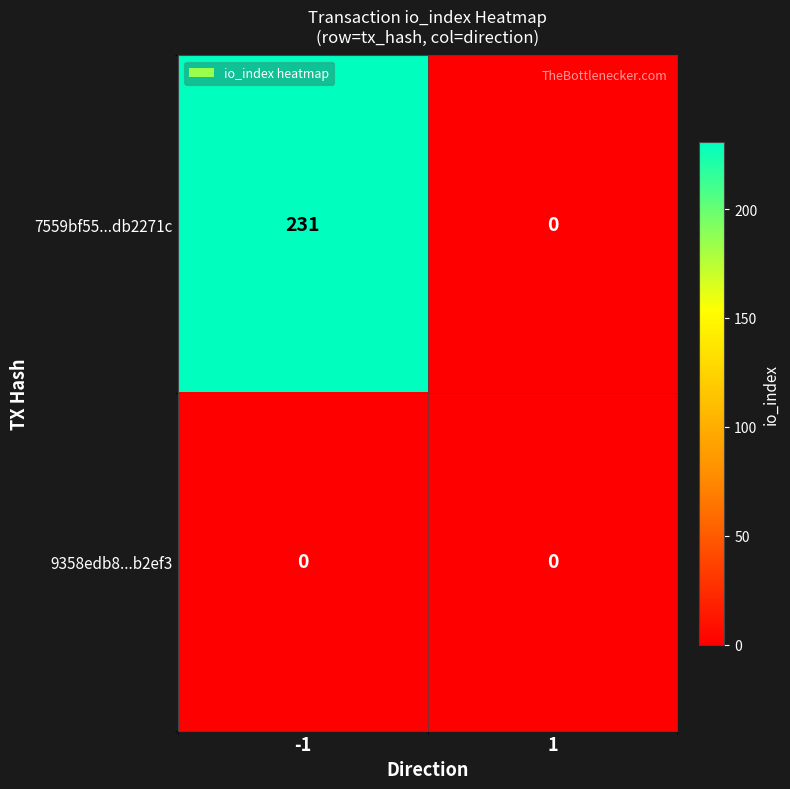

Reading right to left, transcribe all the data shown in this chart.

7559bf55...db2271c: 0	231
9358edb8...b2ef3: 0	0